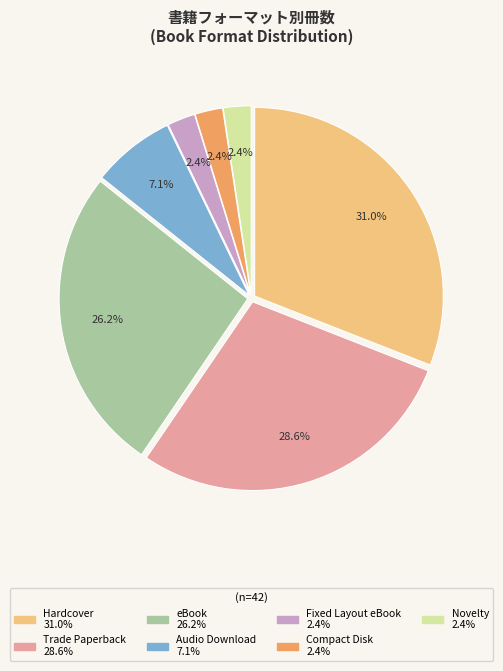

Is there a majority slice in this chart?

No